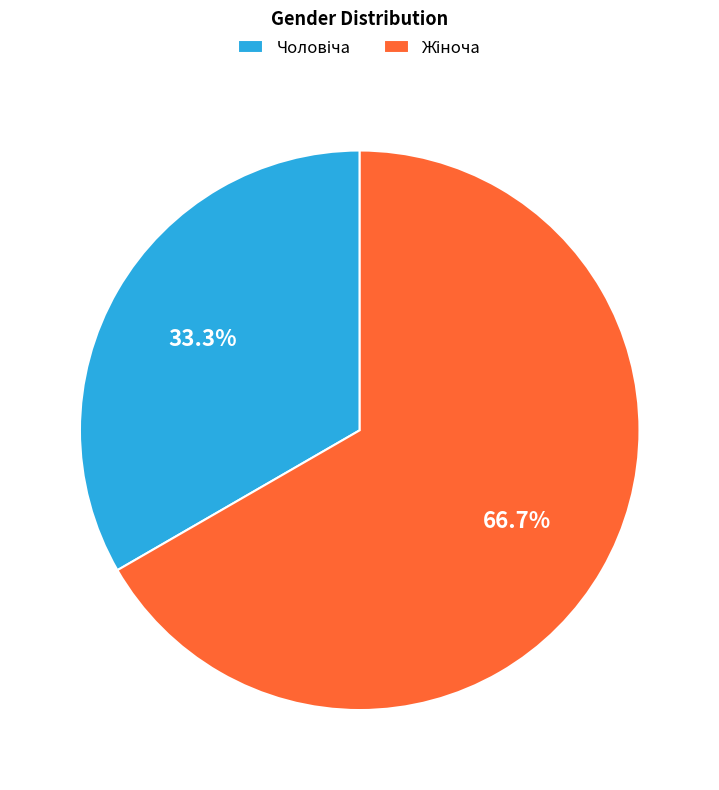

Does any single category account for the majority?

Yes